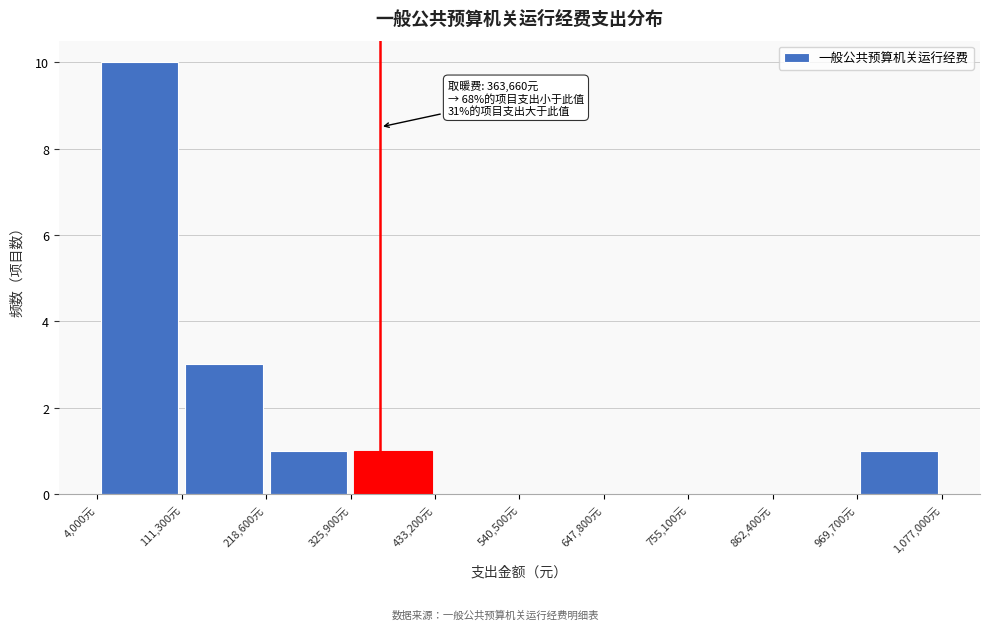

Over which range of the x-axis is the bar tallest?

0 to 120000